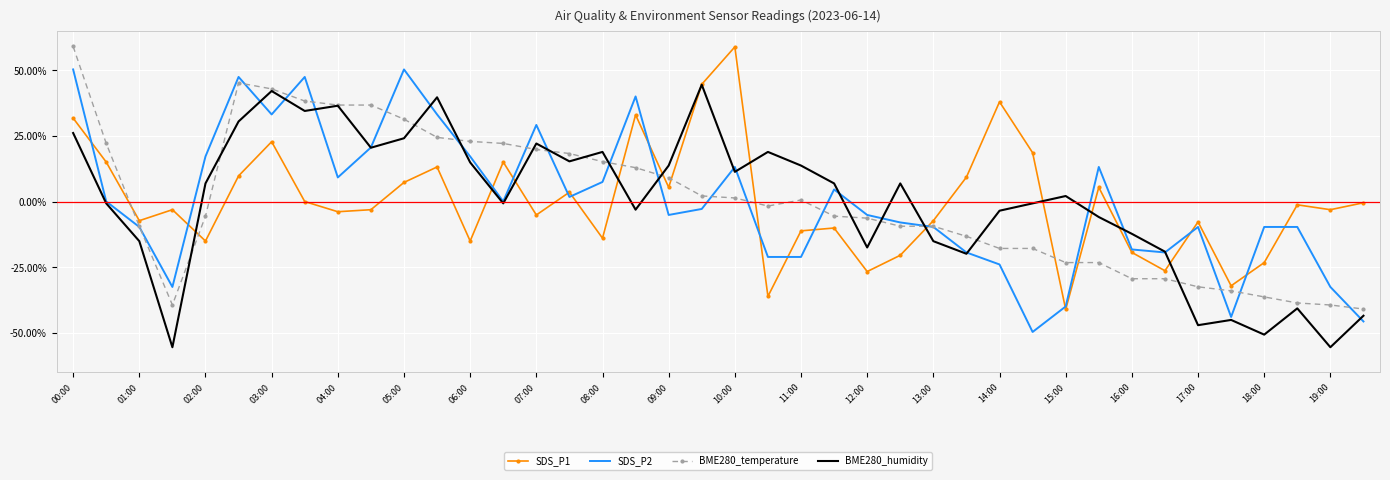

Which series ends up on top after the final intersection of BME280_humidity and SDS_P1?

SDS_P1